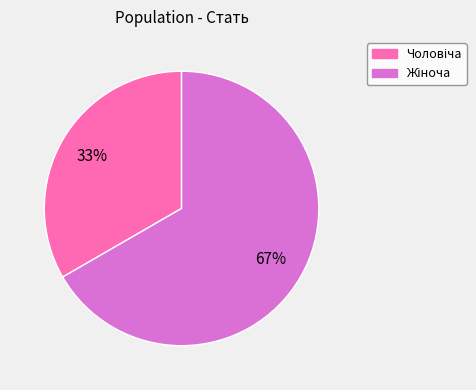

To the nearest percent, what is the average slice percentage?

50%